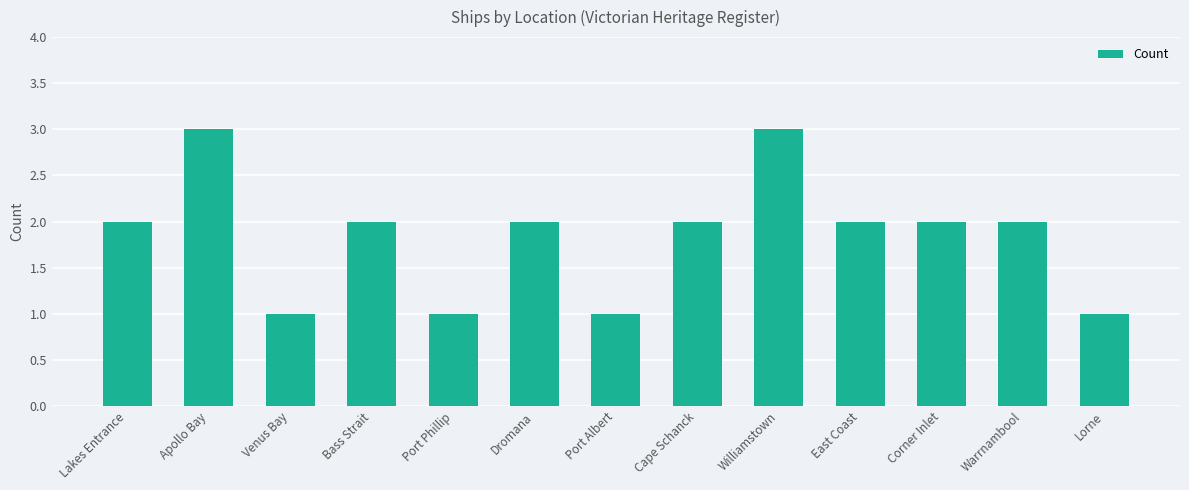

What is the smallest value displayed?

1